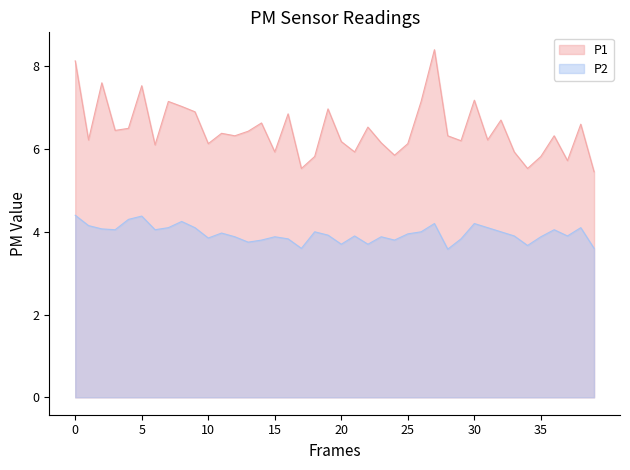

At how many categories does at least one series exceed 6?

30